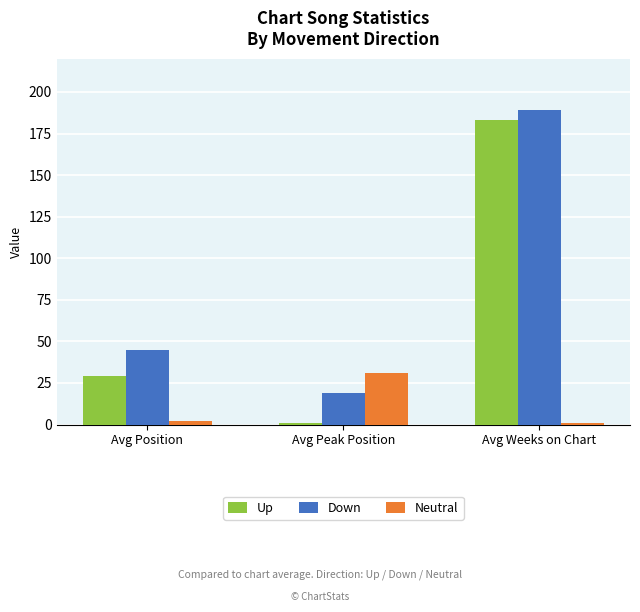

What is the minimum value shown in the chart?

1